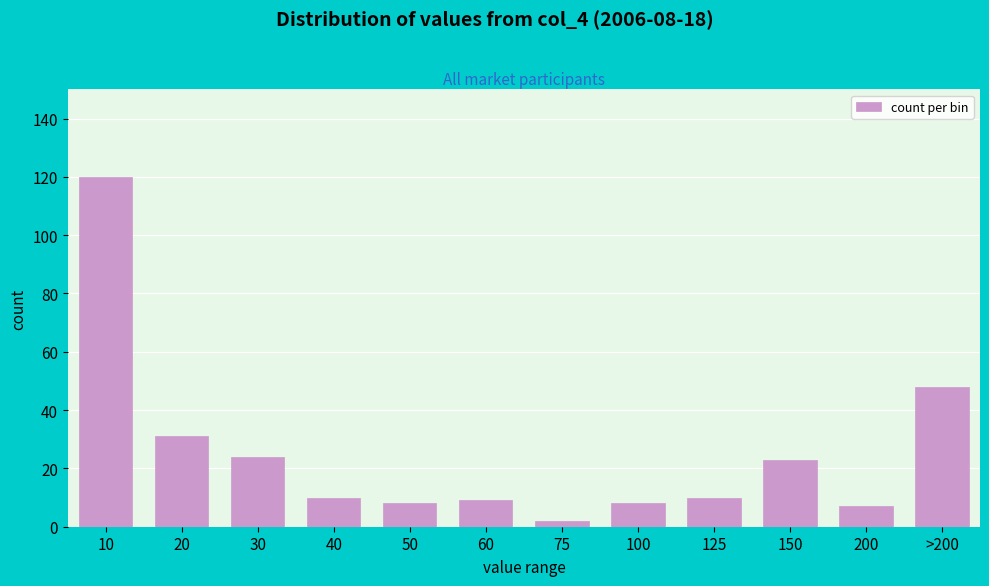

Reading right to left, what are all the values shown in this chart?

>200=48	200=7	150=23	125=10	100=8	75=2	60=9	50=8	40=10	30=24	20=31	10=120